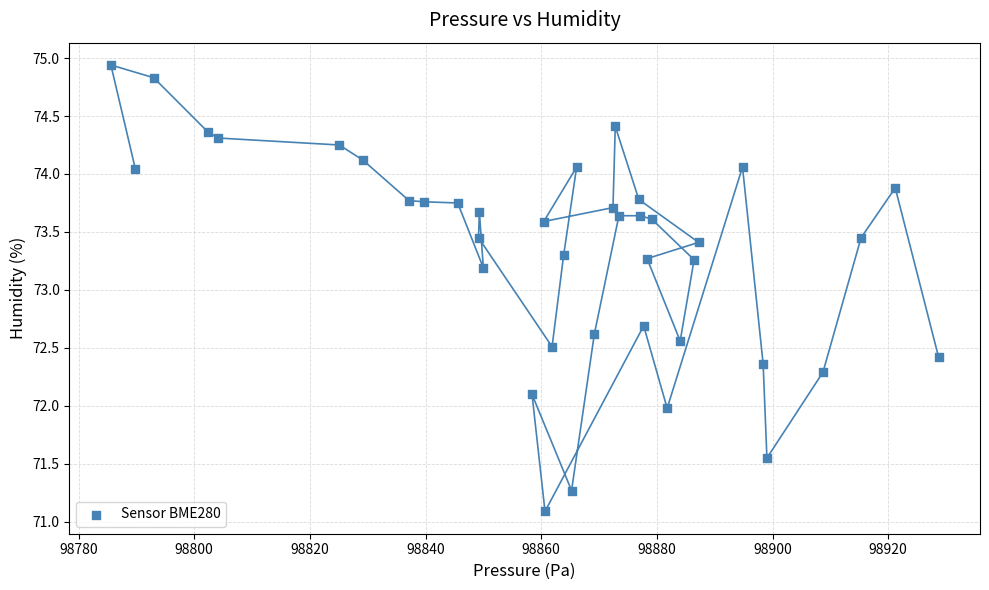

What is the range of X values (max minus min)?

143.1